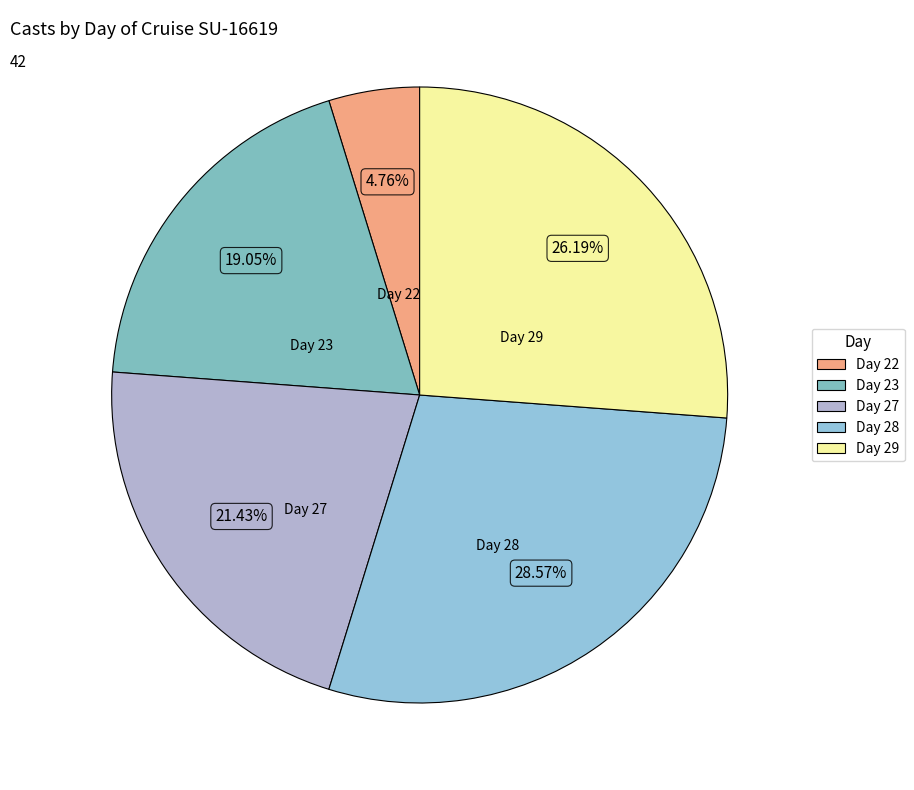

Is there any slice that represents more than half of the pie?

No